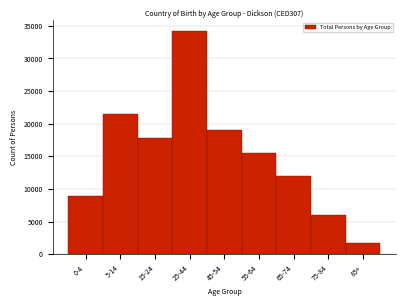

Reading left to right, list all the values displayed in this chart.

0-4=8972	5-14=21441	15-24=17867	25-44=34163	45-54=19002	55-64=15532	65-74=12008	75-84=5963	85+=1719